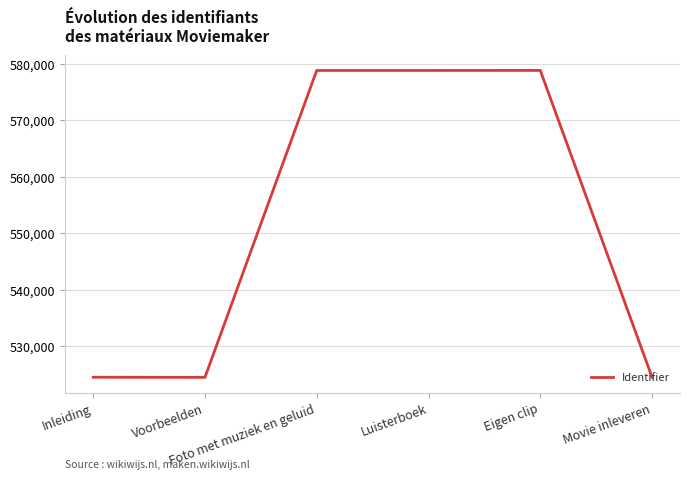

Is it true that the value at Foto met muziek en geluid is 1011313?

False